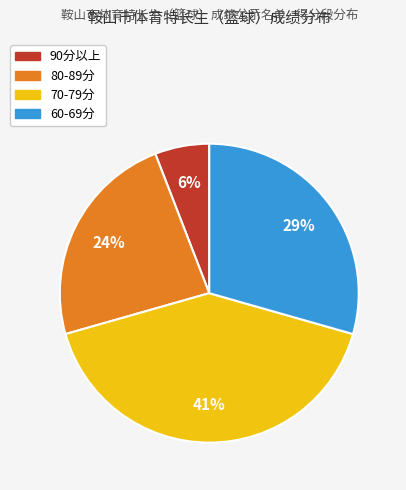

How many slices are in this pie chart?

4